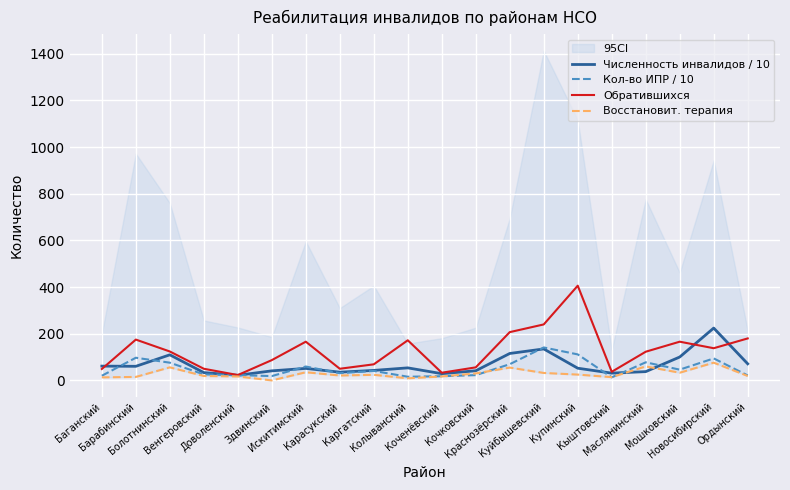

True or false: Численность инвалидов / 10 has a value of 8.6 at Каргатский.

False